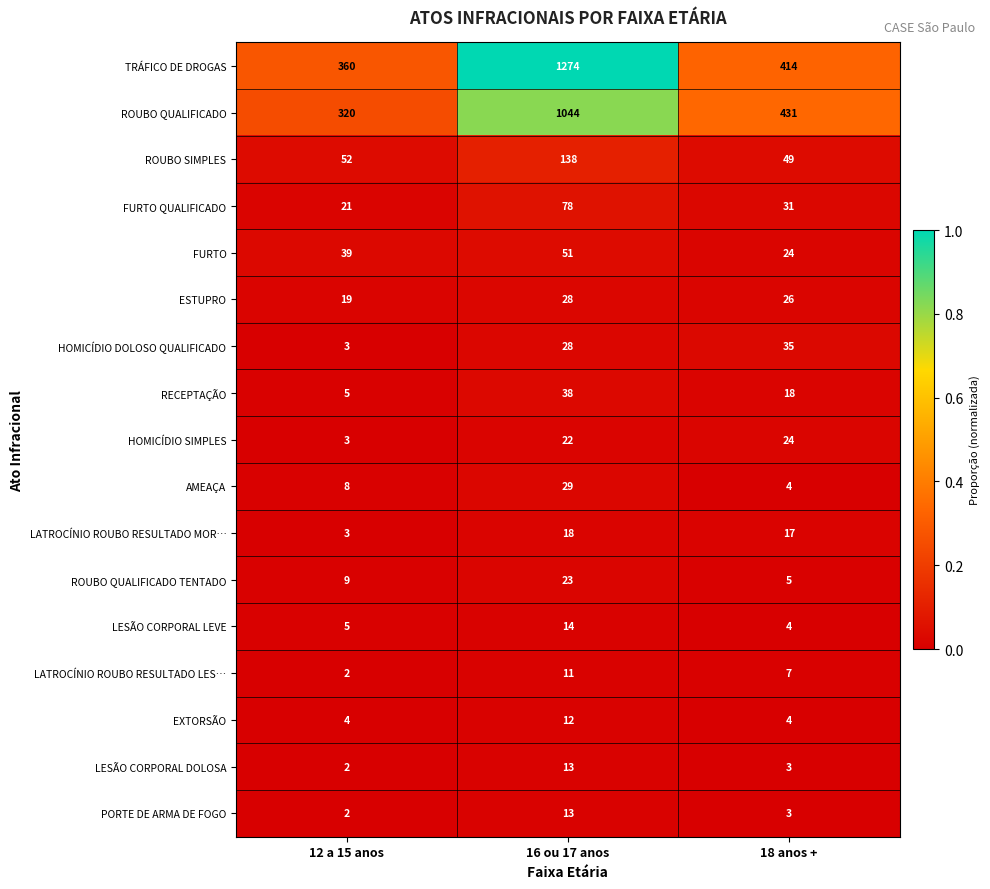

At how many categories does at least one series exceed 309?

3